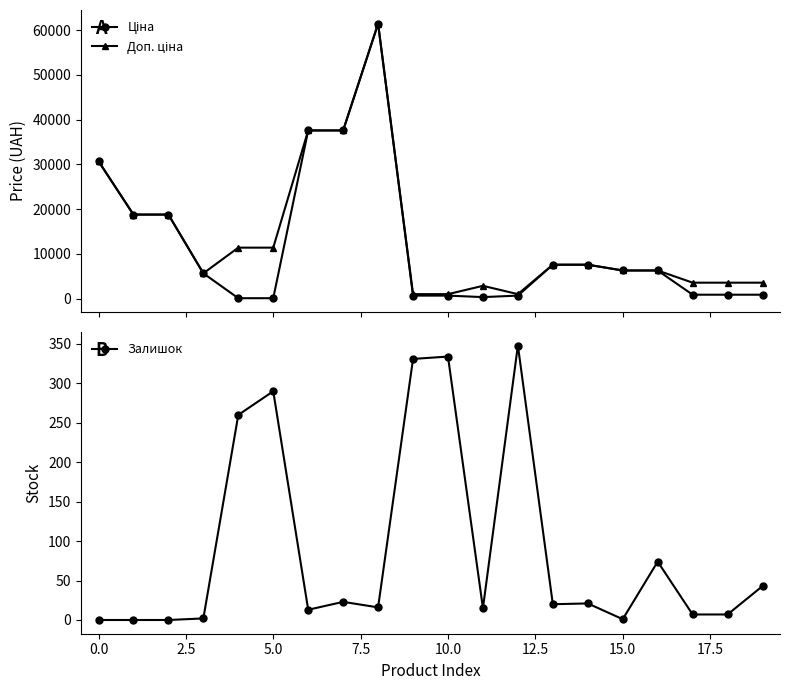

Reading left to right, what are all the values shown in this chart?

Ціна: 30717.1	18796.8	18796.8	5673.8	114.1	114.1	37593.6	37593.6	61434.3	693.7	693.7	359.9	693.7	7596.5	7596.5	6308.8	6308.8	895.9	895.9	895.9
Доп. ціна: 30717.1	18796.8	18796.8	5673.8	11410.0	11410.0	37593.6	37593.6	61434.3	1024.6	1024.6	2878.8	1024.6	7596.5	7596.5	6308.8	6308.8	3583.6	3583.6	3583.6
Залишок: 0.0	0.0	0.0	2.0	260.0	290.0	13.0	23.0	16.0	331.0	334.0	15.0	348.0	20.0	21.0	1.0	74.0	7.0	7.0	43.0